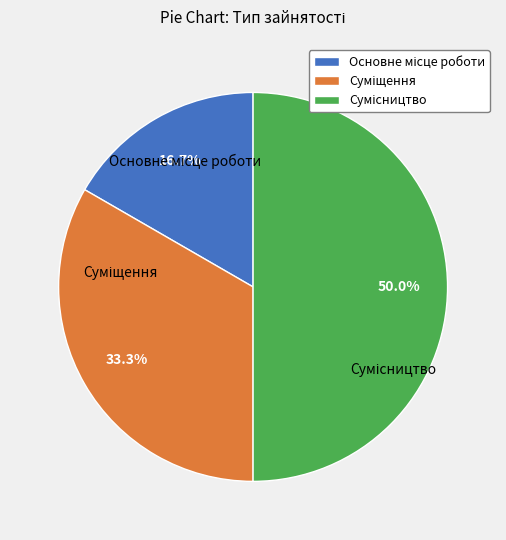

To the nearest percent, what is the average slice percentage?

33%